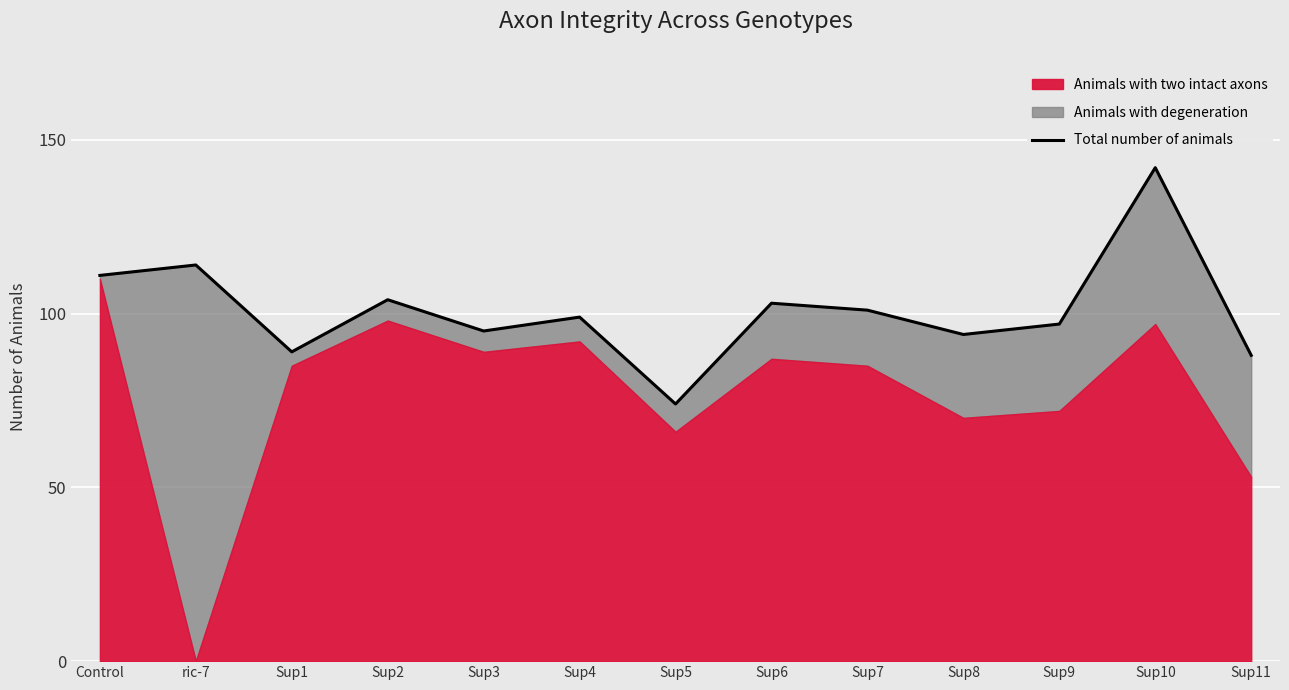

How many values exceed 99?

6